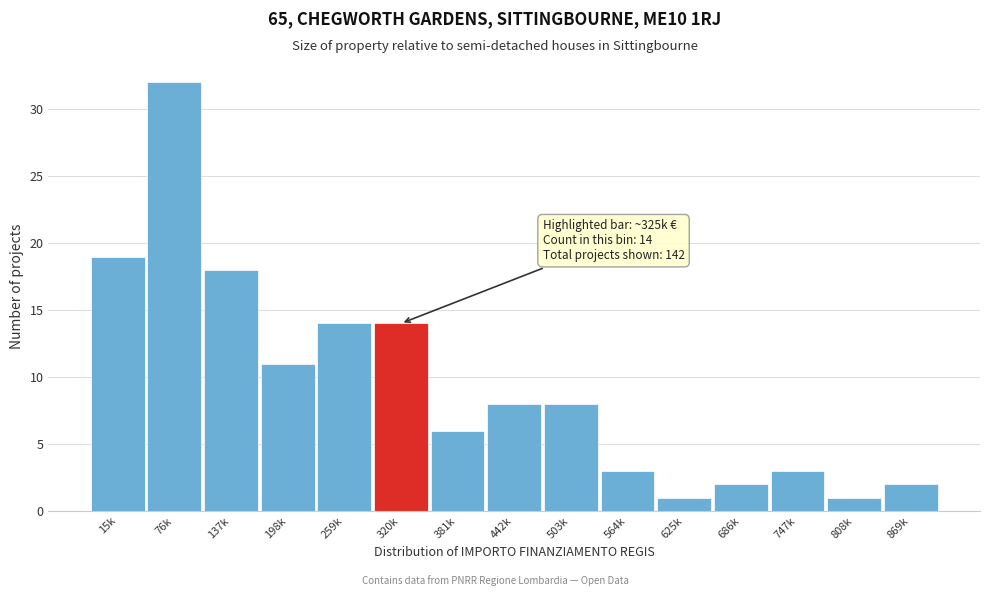

Reading right to left, list all the values displayed in this chart.

869k=2	808k=1	747k=3	686k=2	625k=1	564k=3	503k=8	442k=8	381k=6	320k=14	259k=14	198k=11	137k=18	76k=32	15k=19